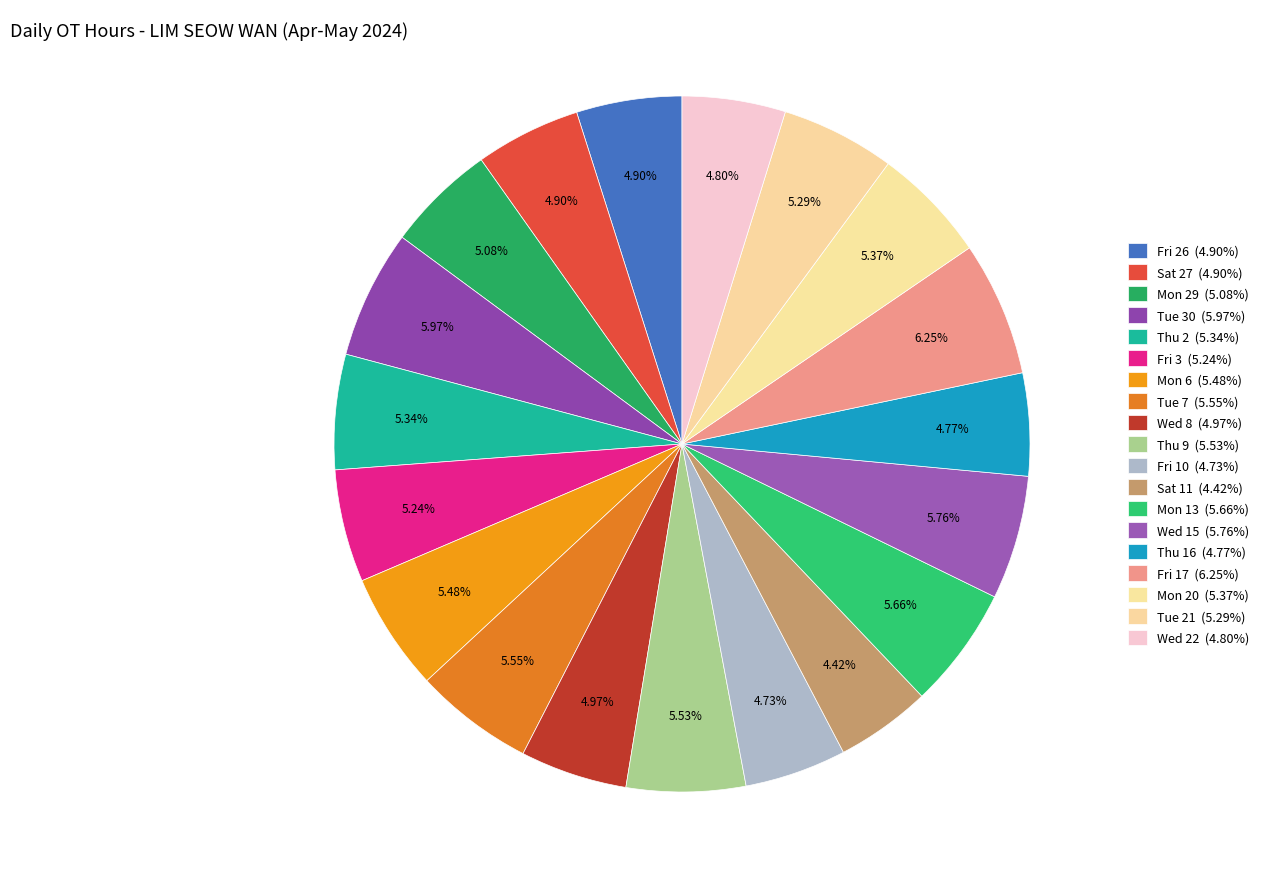

Is it true that Tue 21 is 5% of the pie?

True